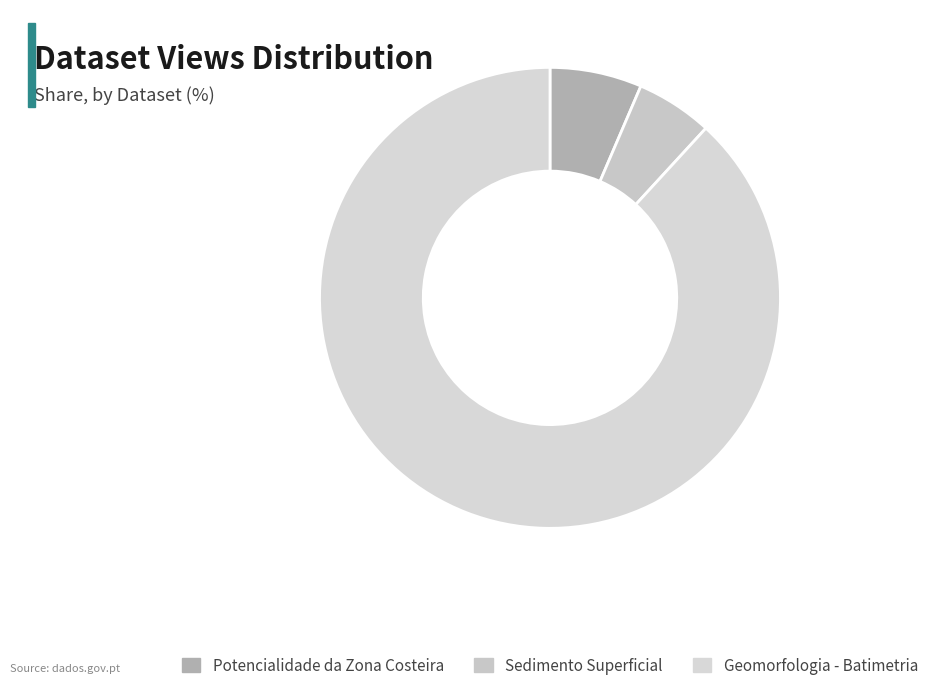

Does any single category account for the majority?

Yes